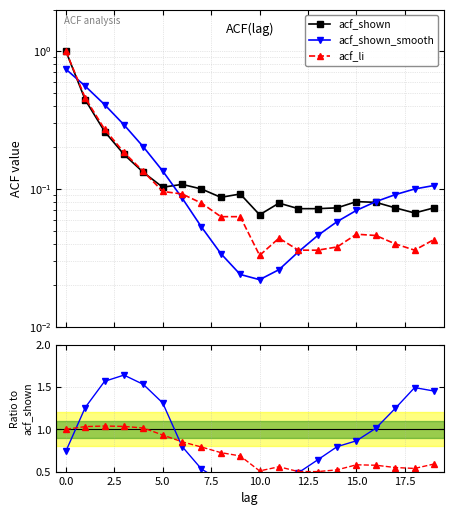

Reading left to right, what are all the values shown in this chart?

acf_shown: 1.0	0.4	0.3	0.2	0.1	0.1	0.1	0.1	0.1	0.1	0.1	0.1	0.1	0.1	0.1	0.1	0.1	0.1	0.1	0.1
acf_shown_smooth: 0.7	0.6	0.4	0.3	0.2	0.1	0.1	0.1	0.0	0.0	0.0	0.0	0.0	0.0	0.1	0.1	0.1	0.1	0.1	0.1
acf_li: 1.0	0.5	0.3	0.2	0.1	0.1	0.1	0.1	0.1	0.1	0.0	0.0	0.0	0.0	0.0	0.0	0.0	0.0	0.0	0.0
acf_shown_smooth / acf_shown: 0.7	1.3	1.6	1.6	1.5	1.3	0.8	0.5	0.4	0.3	0.3	0.3	0.5	0.6	0.8	0.9	1.0	1.2	1.5	1.5
acf_li / acf_shown: 1.0	1.0	1.0	1.0	1.0	0.9	0.9	0.8	0.7	0.7	0.5	0.6	0.5	0.5	0.5	0.6	0.6	0.5	0.5	0.6